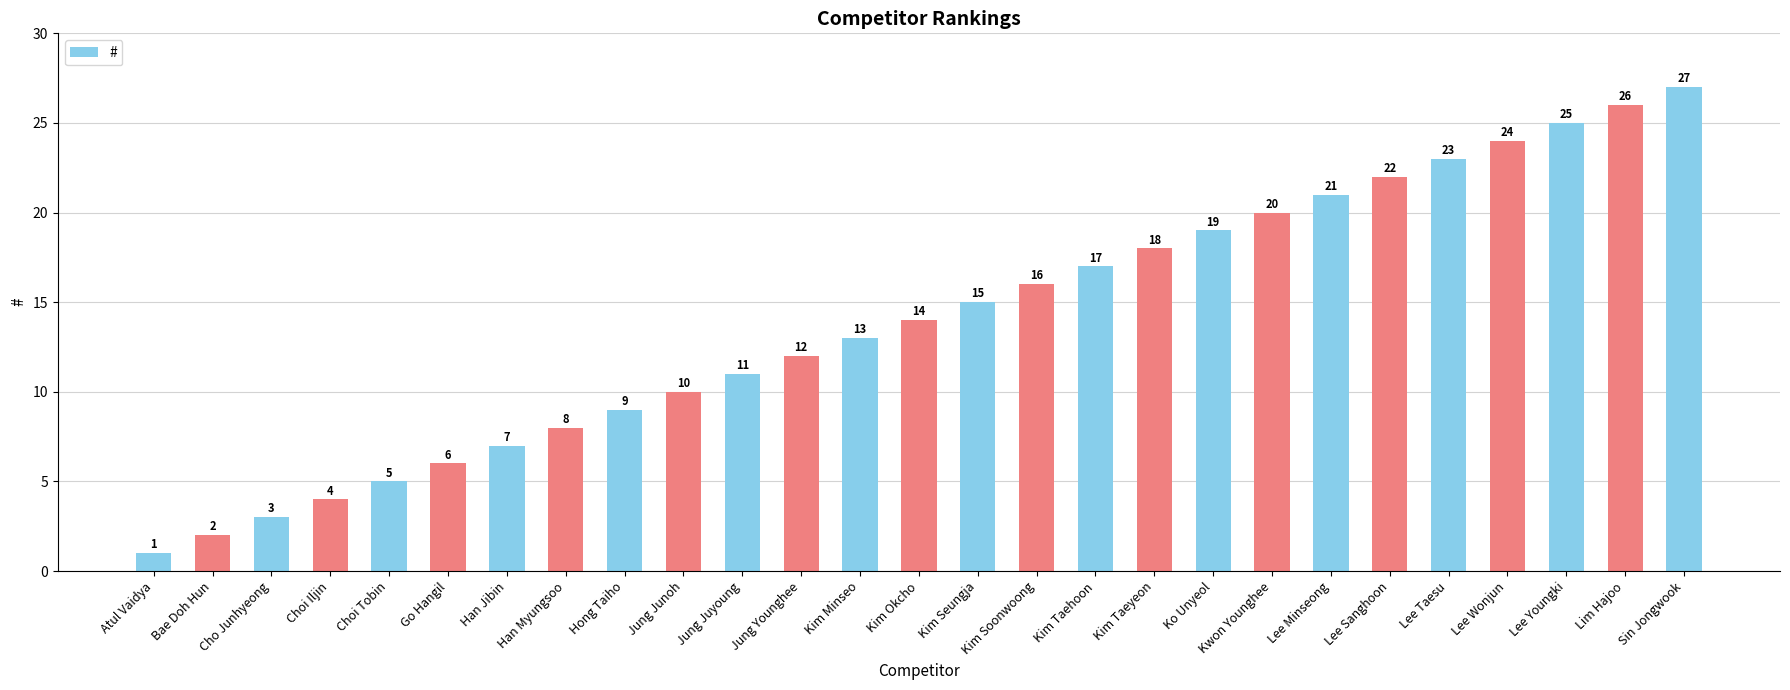

What is the value of the 21st bar from the left?

21